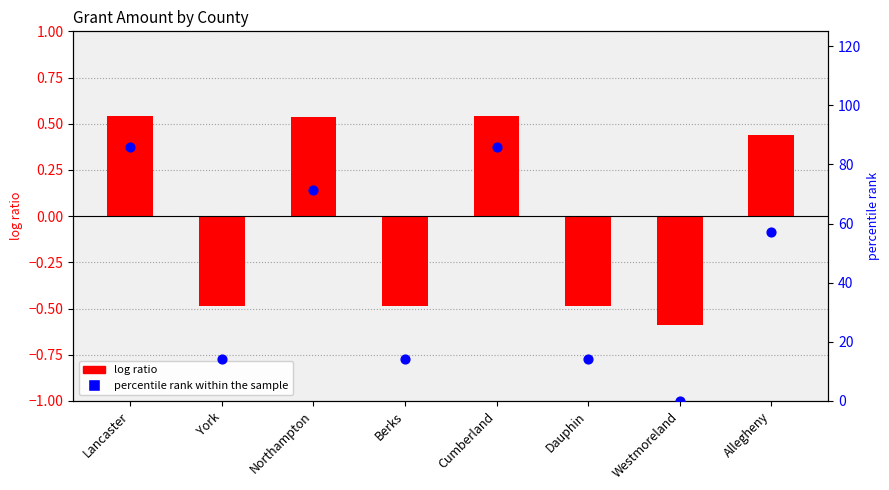

Which series has the widest spread of Y values?

percentile rank within the sample